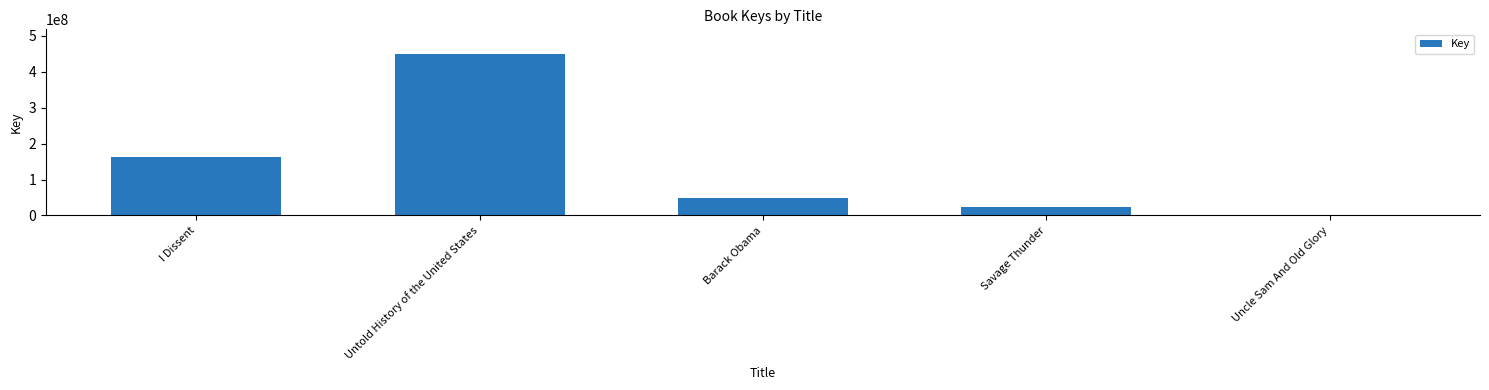

What is the sum of all values?

687135274